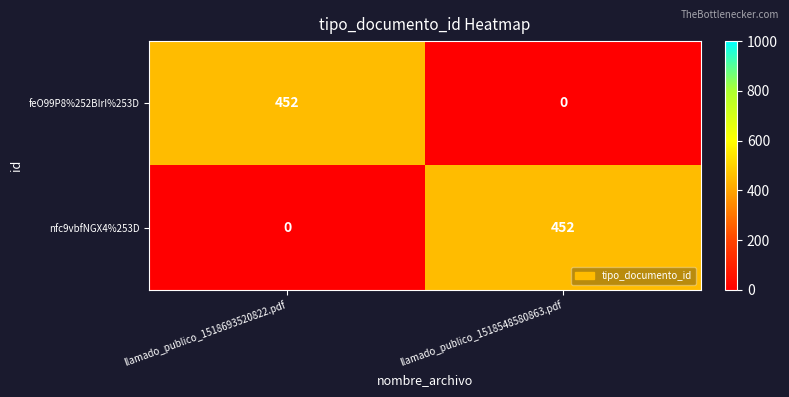

How many positive values does the nfc9vbfNGX4%253D series have?

1